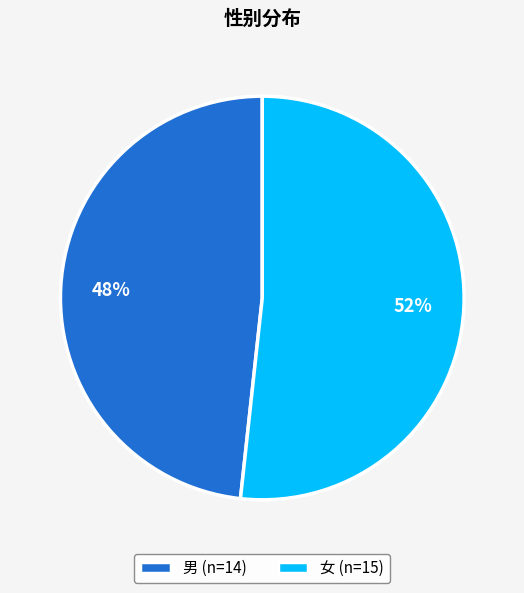

Is the sum of 男 (n=14) and 女 (n=15) greater than half?

Yes